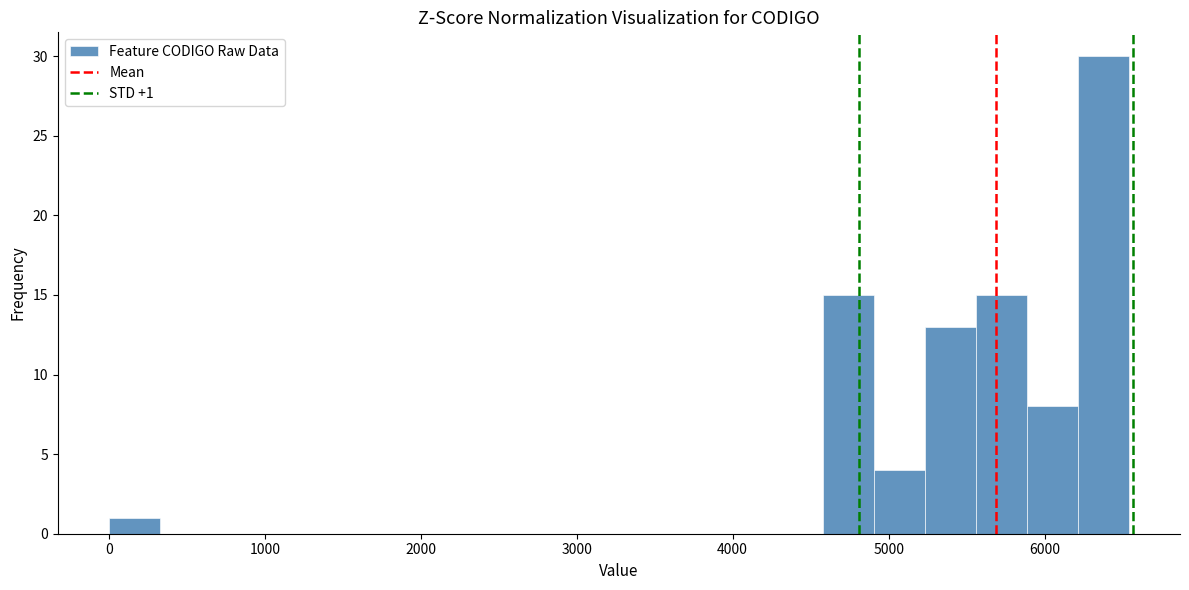

Around what value on the x-axis is the tallest bar? Give the approximate position of its centre, as read against the axis.

6400